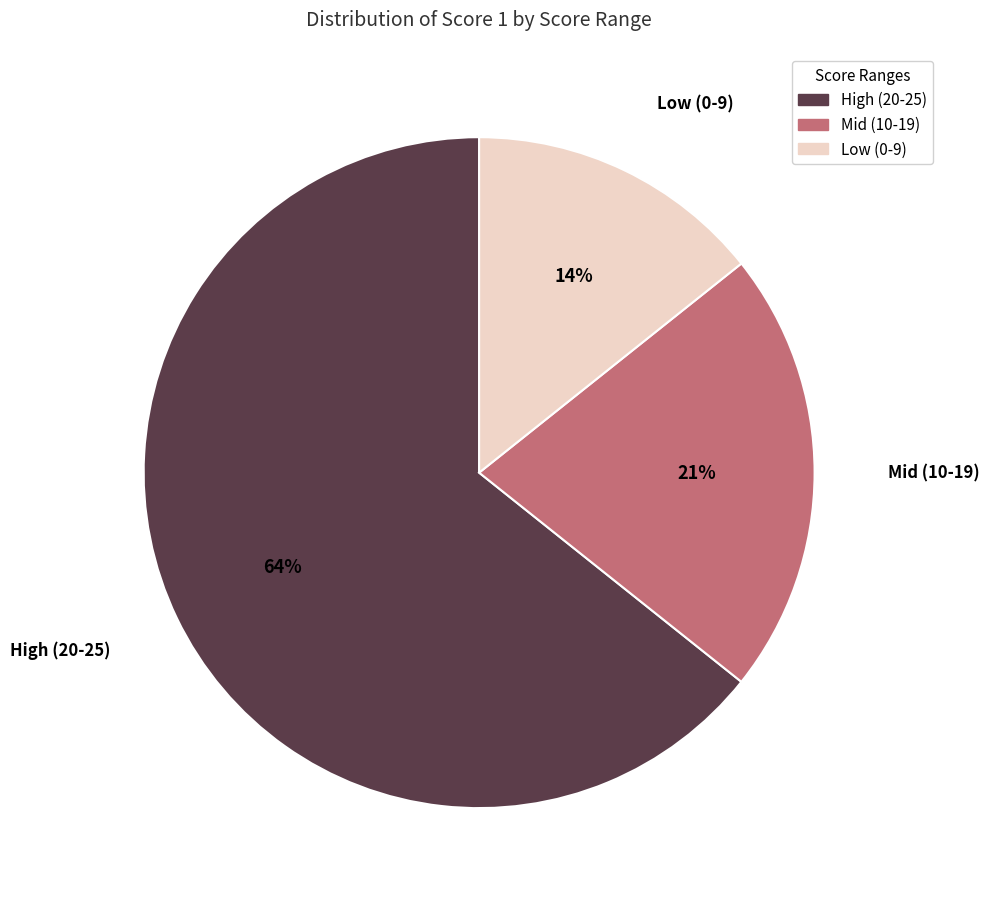

To the nearest percent, what is the average slice percentage?

33%